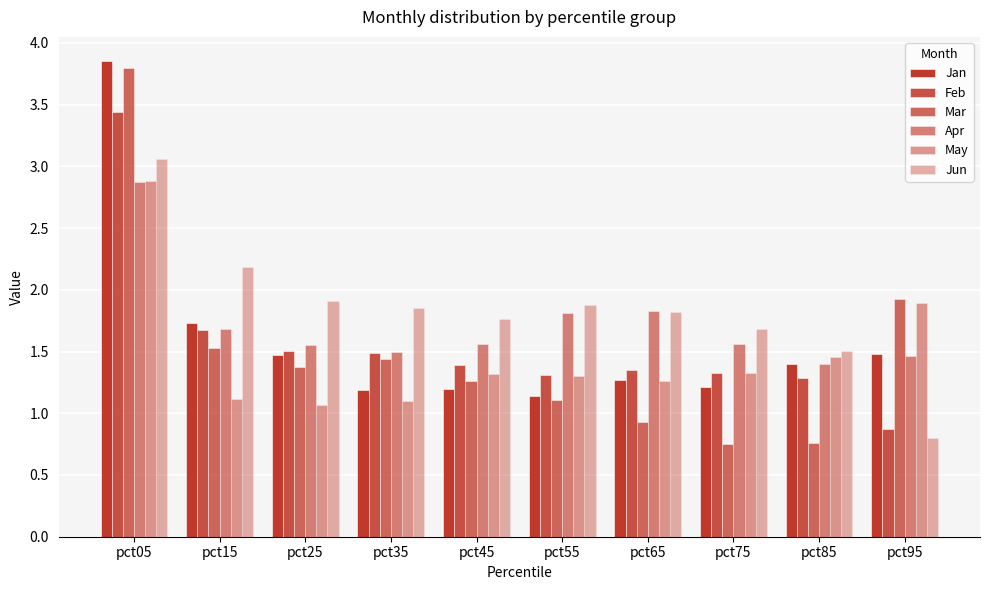

What is the maximum value for Jun?

3.1